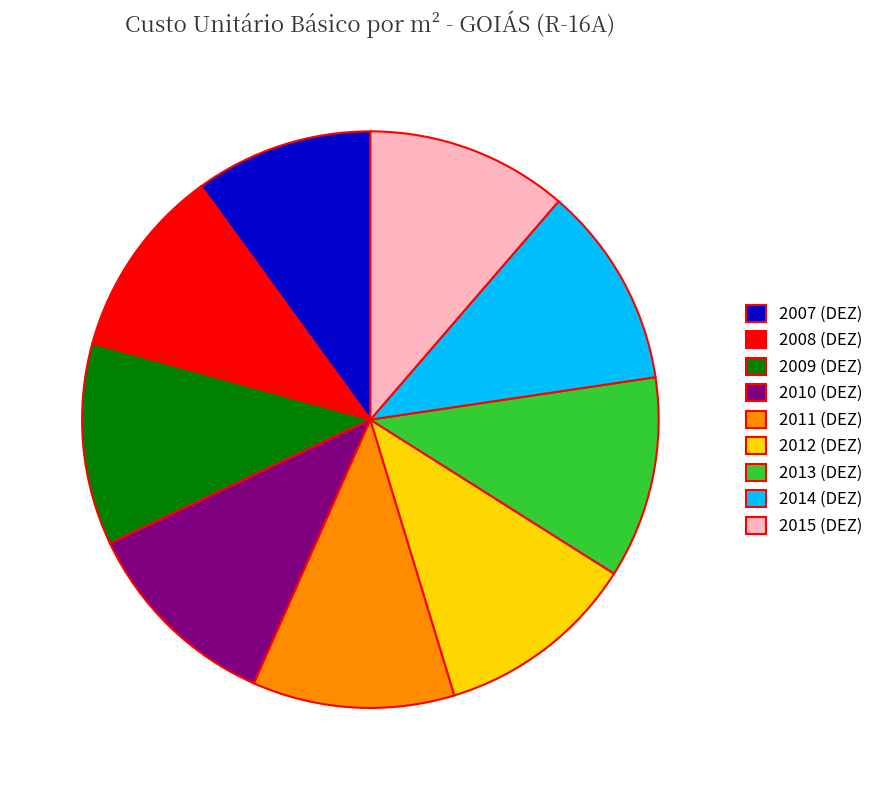

Is the sum of 2007 (DEZ) and 2011 (DEZ) greater than half?

No